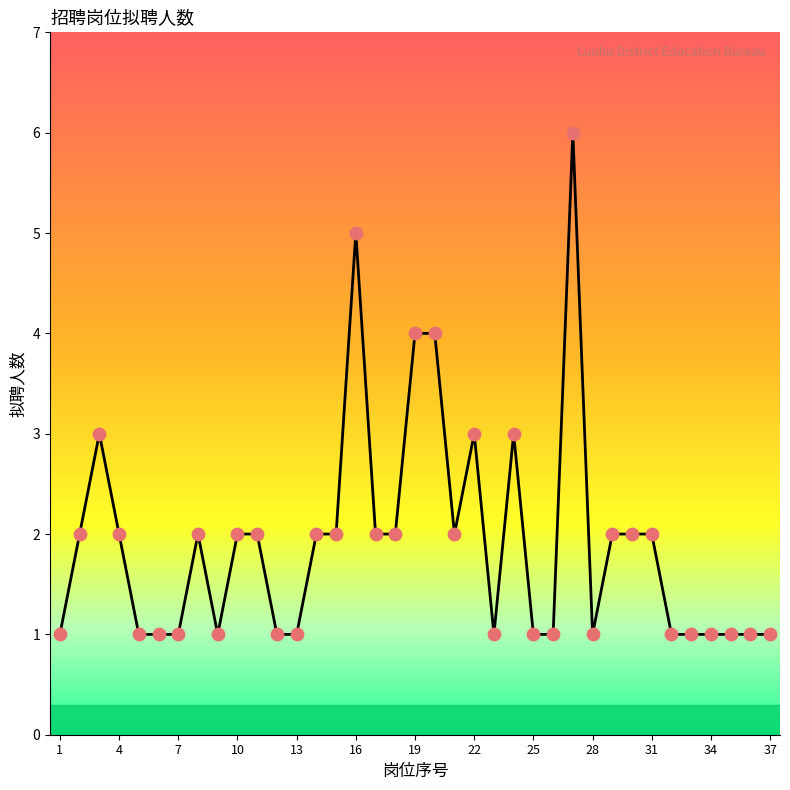

What is the difference between the maximum and minimum values?

5